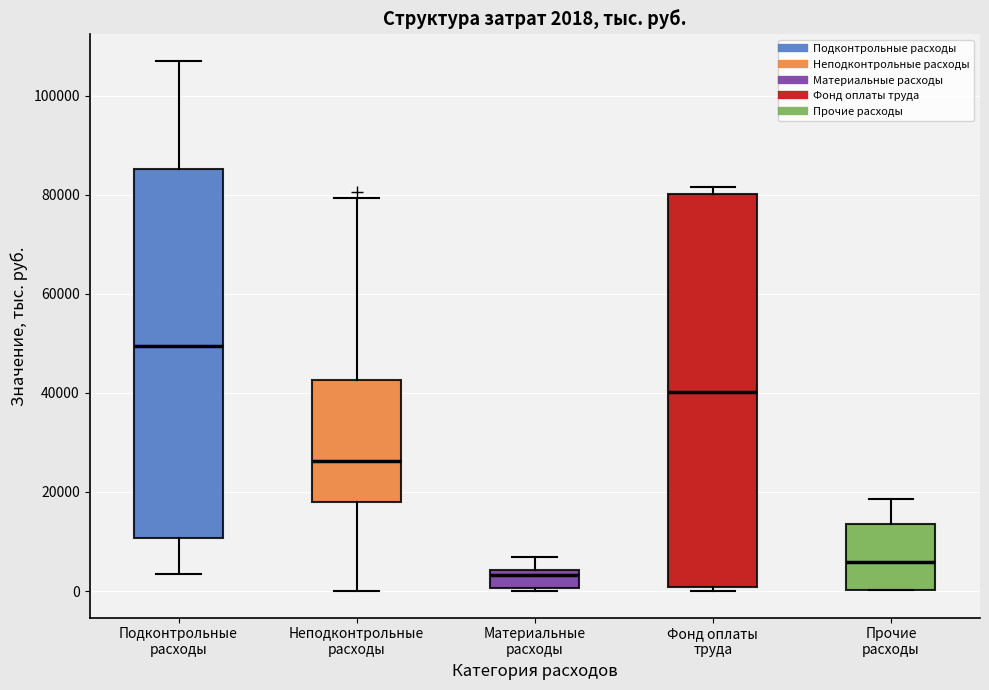

Which box has the lowest median line?

Материальные расходы